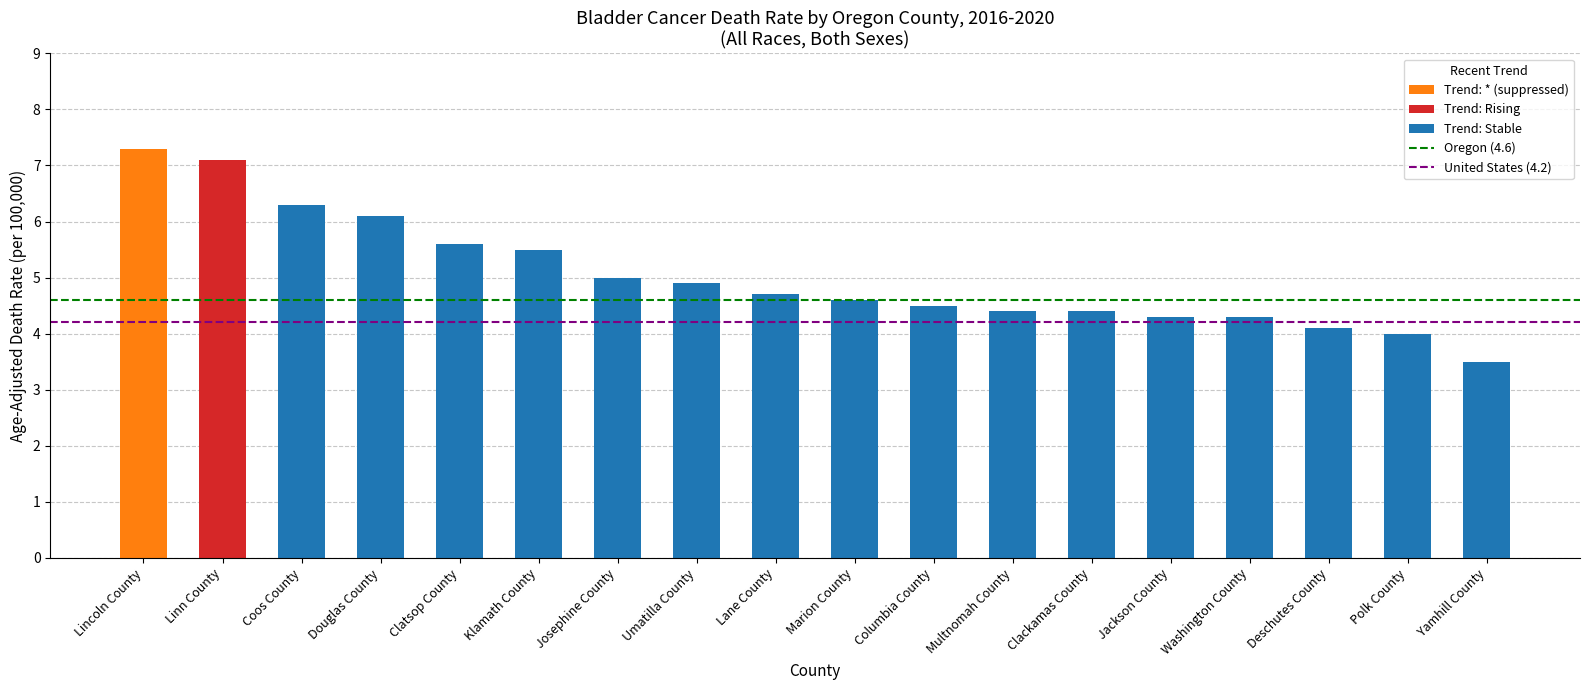

What is the sum of all values?

90.6